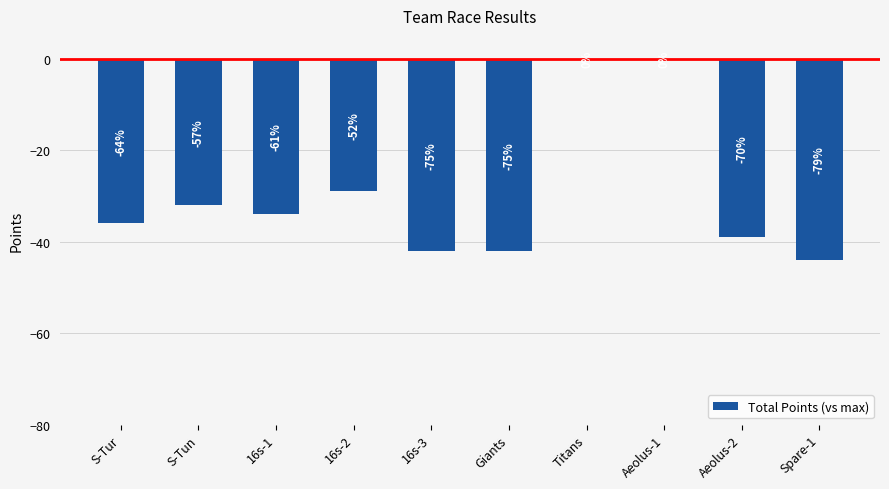

Where does the data first go above -34?

S-Tun